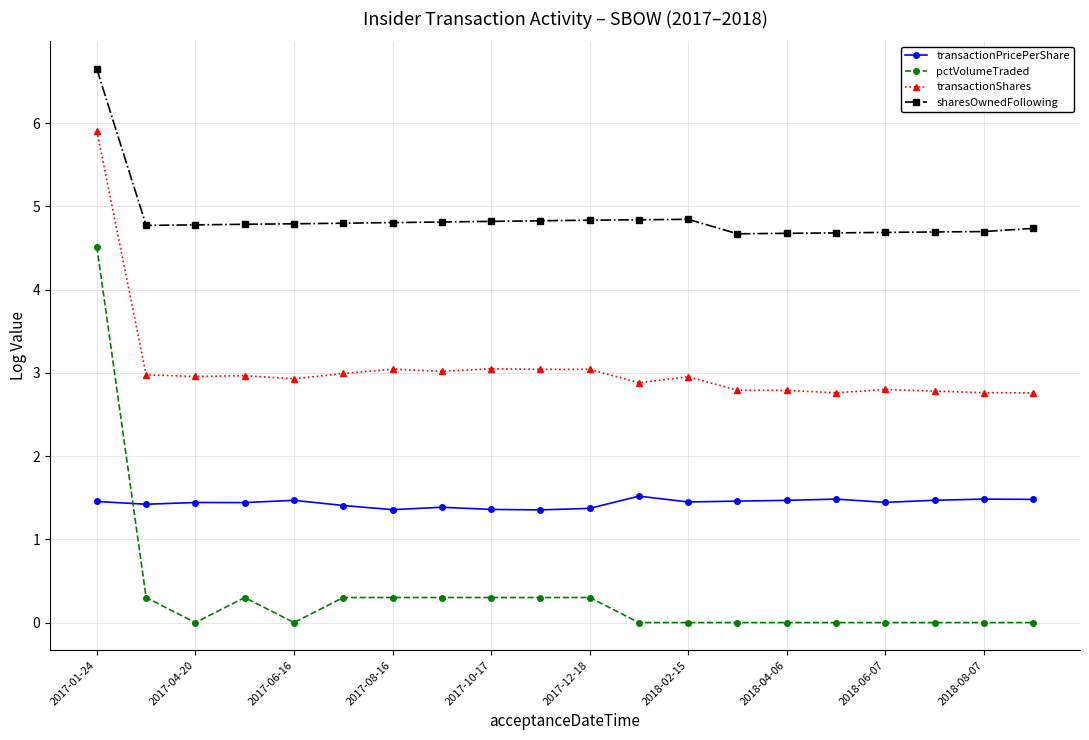

What is the minimum value for sharesOwnedFollowing?

4.7